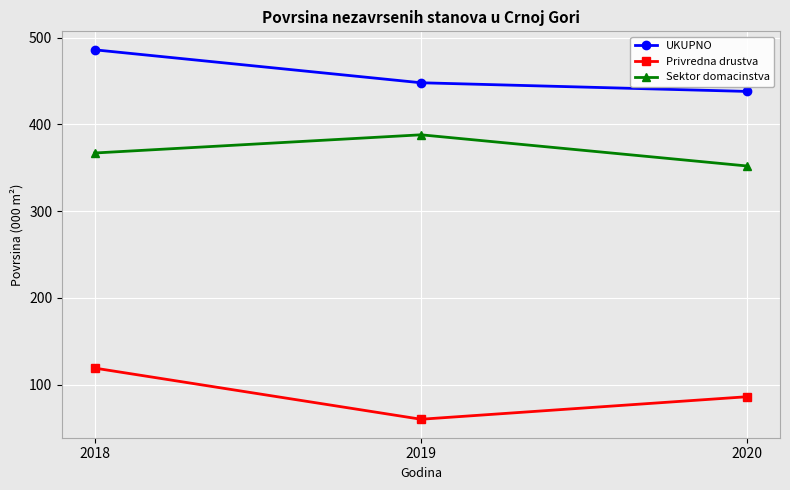

Which series has the largest total across all categories?

UKUPNO